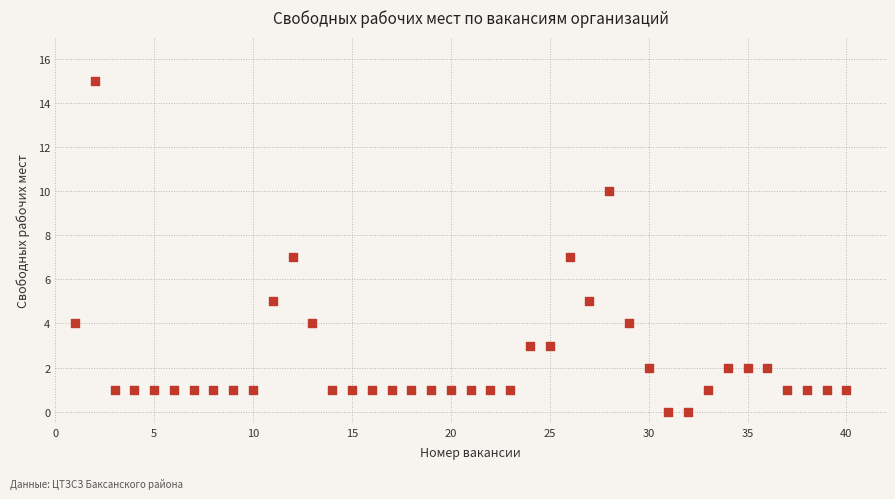

What is the range of X values (max minus min)?

39